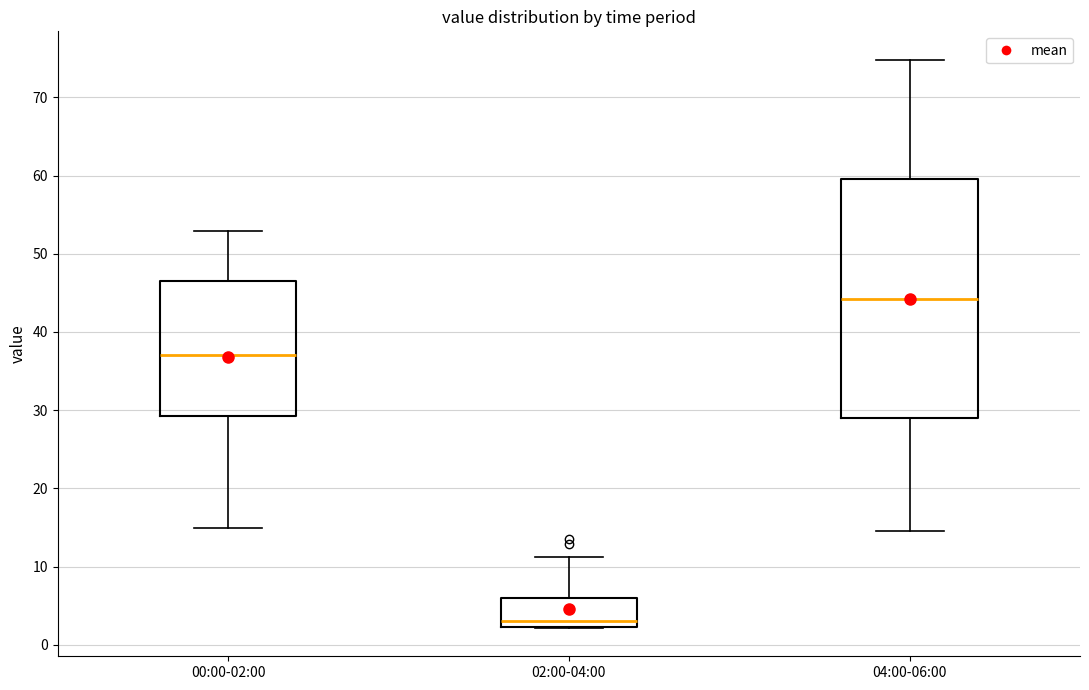

Where does the lower whisker of the box for 00:00-02:00 end on the y-axis? The values are not printed on the chart, so give them approximately, as read against the axis.

15